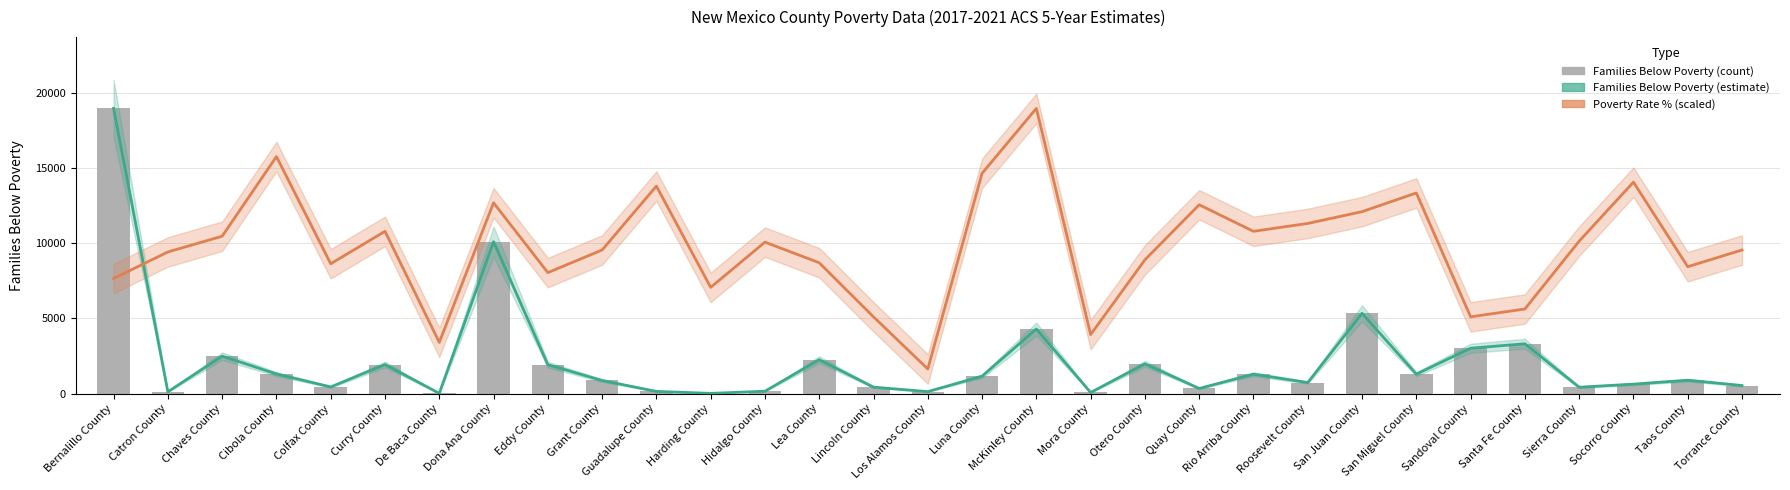

Reading left to right, transcribe all the data shown in this chart.

Families Below Poverty (estimate): Bernalillo County=18954.0	Catron County=116.0	Chaves County=2486.0	Cibola County=1302.0	Colfax County=440.0	Curry County=1929.0	De Baca County=14.0	Dona Ana County=10095.0	Eddy County=1919.0	Grant County=868.0	Guadalupe County=143.0	Harding County=11.0	Hidalgo County=156.0	Lea County=2249.0	Lincoln County=425.0	Los Alamos County=129.0	Luna County=1155.0	McKinley County=4292.0	Mora County=71.0	Otero County=1976.0	Quay County=338.0	Rio Arriba County=1287.0	Roosevelt County=730.0	San Juan County=5334.0	San Miguel County=1293.0	Sandoval County=3012.0	Santa Fe County=3310.0	Sierra County=421.0	Socorro County=626.0	Taos County=886.0	Torrance County=533.0
Poverty Rate % (scaled): Bernalillo County=7647.0	Catron County=9411.6	Chaves County=10457.4	Cibola County=15751.4	Colfax County=8627.3	Curry County=10784.2	De Baca County=3398.6	Dona Ana County=12679.6	Eddy County=8039.1	Grant County=9542.4	Guadalupe County=13790.7	Harding County=7058.7	Hidalgo County=10065.2	Lea County=8692.7	Lincoln County=5098.0	Los Alamos County=1634.0	Luna County=14640.3	McKinley County=18954.0	Mora County=3921.5	Otero County=8888.8	Quay County=12548.9	Rio Arriba County=10784.2	Roosevelt County=11307.0	San Juan County=12091.3	San Miguel County=13333.2	Sandoval County=5098.0	Santa Fe County=5620.8	Sierra County=10130.6	Socorro County=14052.1	Taos County=8431.3	Torrance County=9542.4
Families Below Poverty (count): Bernalillo County=18954.0	Catron County=116.0	Chaves County=2486.0	Cibola County=1302.0	Colfax County=440.0	Curry County=1929.0	De Baca County=14.0	Dona Ana County=10095.0	Eddy County=1919.0	Grant County=868.0	Guadalupe County=143.0	Harding County=11.0	Hidalgo County=156.0	Lea County=2249.0	Lincoln County=425.0	Los Alamos County=129.0	Luna County=1155.0	McKinley County=4292.0	Mora County=71.0	Otero County=1976.0	Quay County=338.0	Rio Arriba County=1287.0	Roosevelt County=730.0	San Juan County=5334.0	San Miguel County=1293.0	Sandoval County=3012.0	Santa Fe County=3310.0	Sierra County=421.0	Socorro County=626.0	Taos County=886.0	Torrance County=533.0